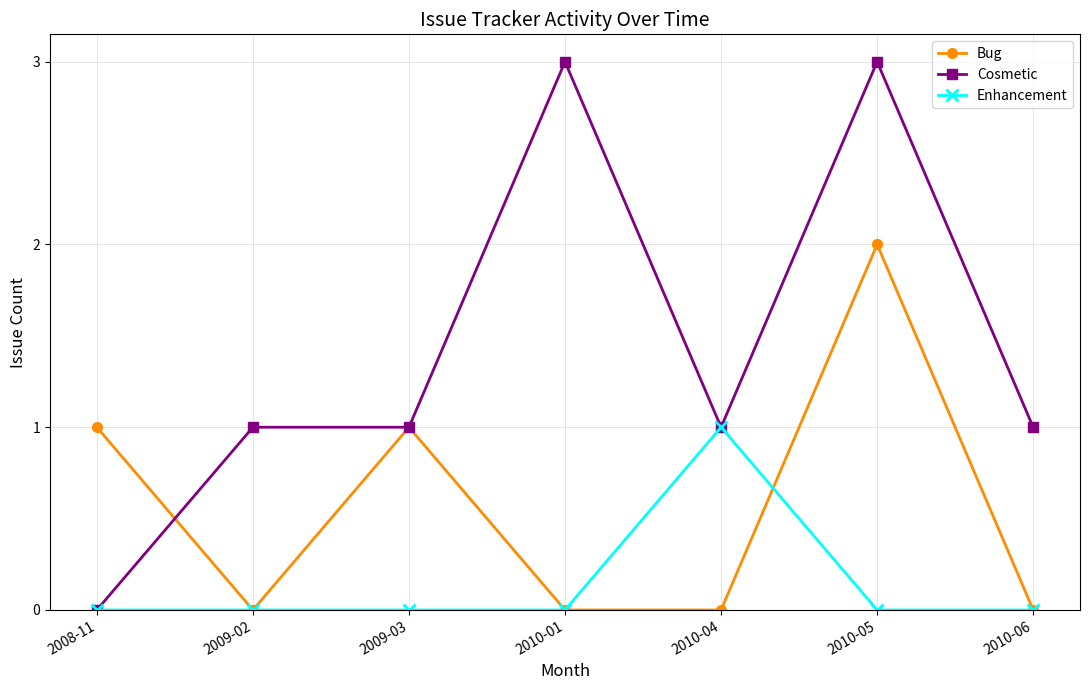

Which category has the highest value in the Bug series?

2010-05